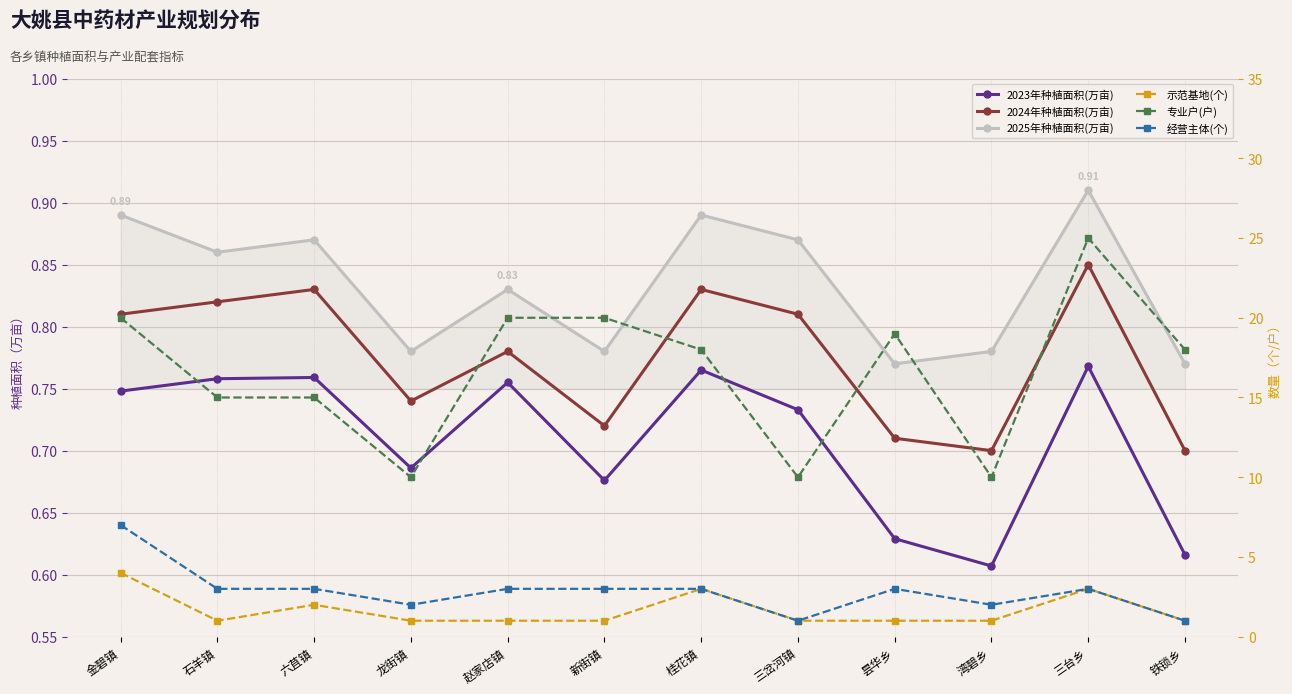

True or false: 经营主体(个) has more than 1 interior local peaks.

True